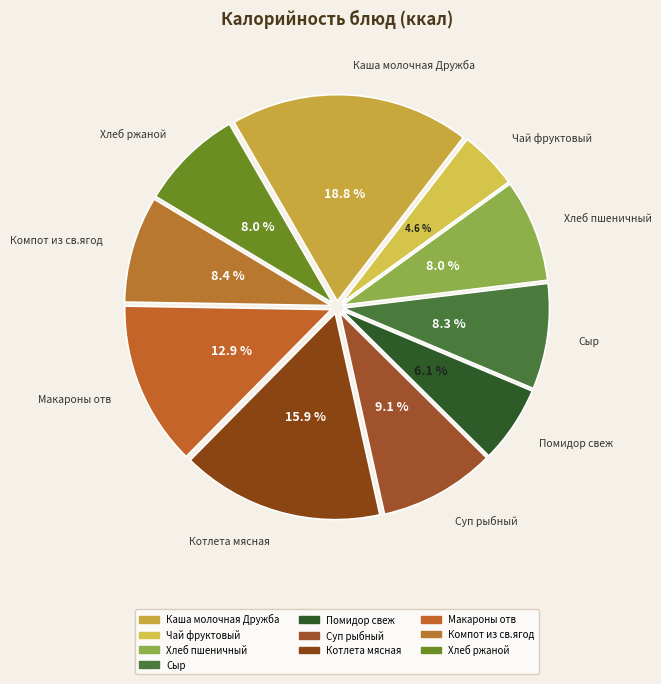

Count the number of slices in the pie.

10